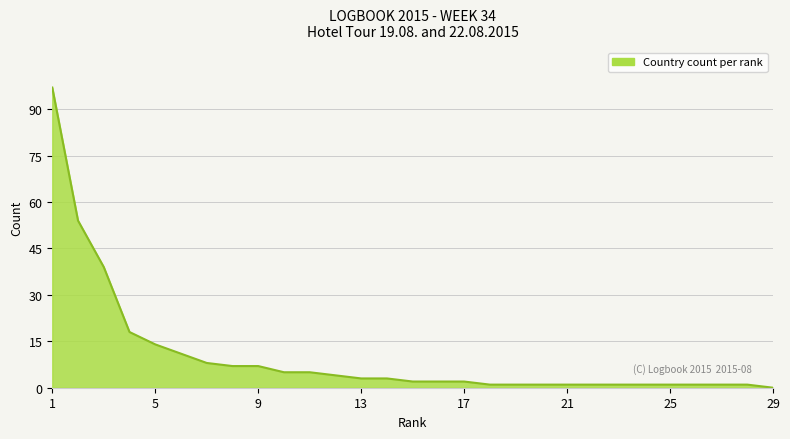

What is the greatest value displayed?

97